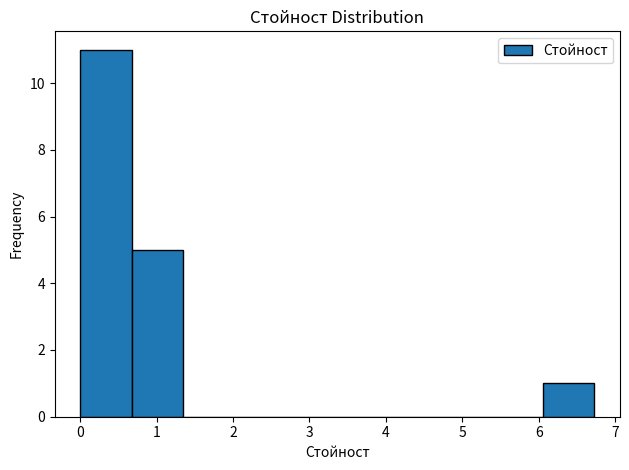

Over which range of the x-axis is the bar tallest?

0.0 to 0.7